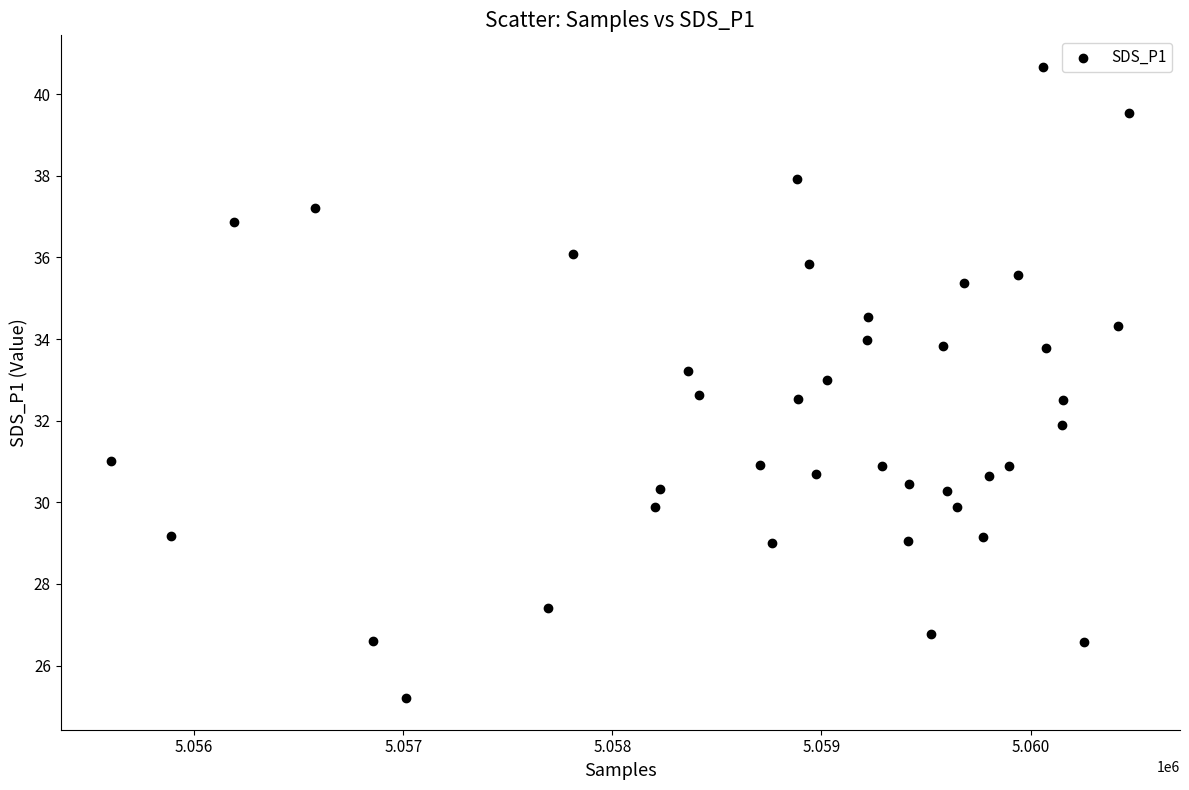

What is the range of X values (max minus min)?

4866.0